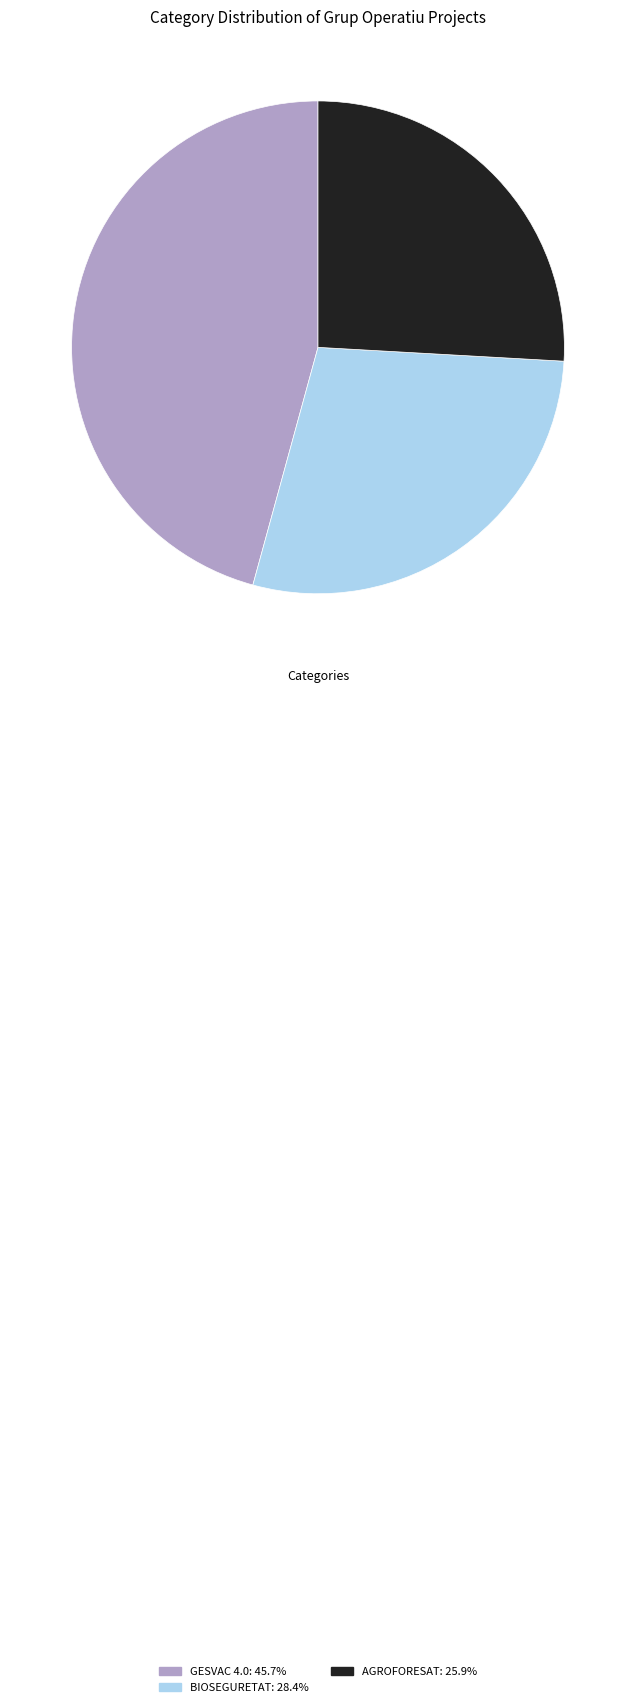

Does GESVAC 4.0 account for over 50% of the chart?

No